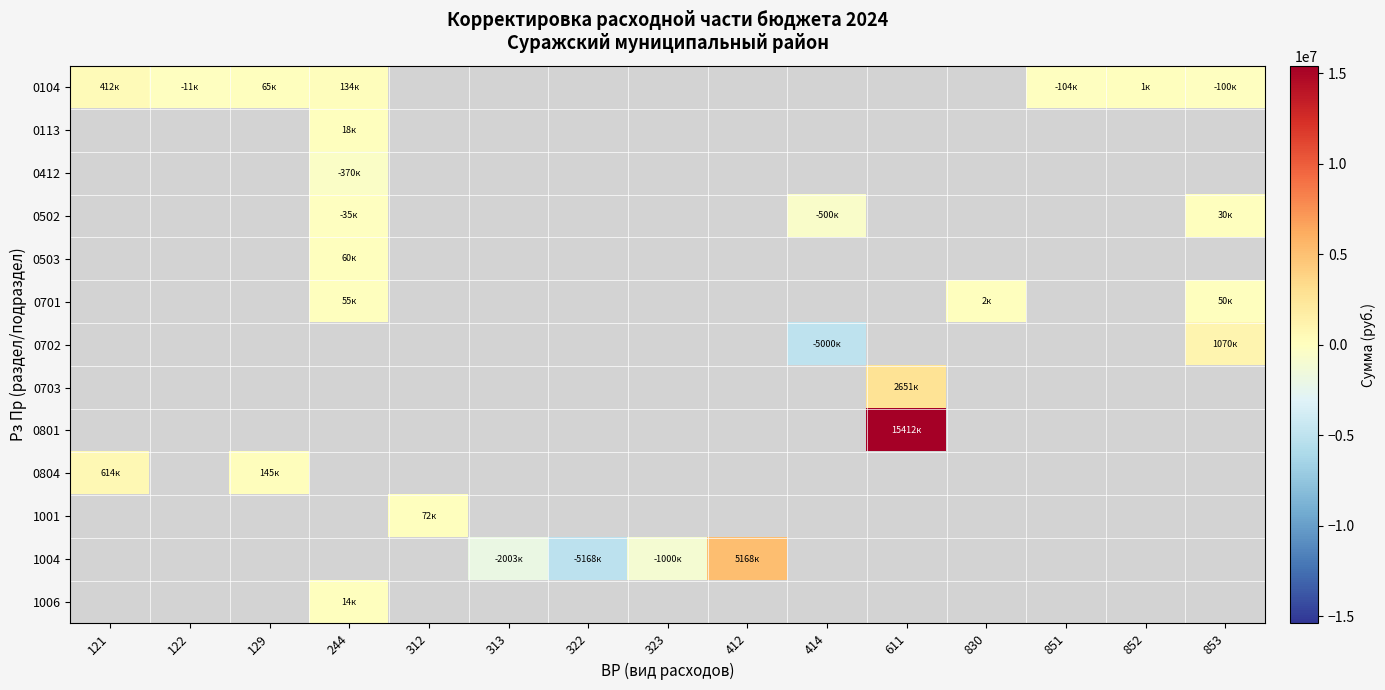

Reading left to right, what are all the values shown in this chart?

0104: 121=412327.5	122=-11390.0	129=65145.6	244=134423.0	312=0.0	313=0.0	322=0.0	323=0.0	412=0.0	414=0.0	611=0.0	830=0.0	851=-104423.0	852=1054.0	853=-99567.1
0113: 121=0.0	122=0.0	129=0.0	244=18244.7	312=0.0	313=0.0	322=0.0	323=0.0	412=0.0	414=0.0	611=0.0	830=0.0	851=0.0	852=0.0	853=0.0
0412: 121=0.0	122=0.0	129=0.0	244=-370000.0	312=0.0	313=0.0	322=0.0	323=0.0	412=0.0	414=0.0	611=0.0	830=0.0	851=0.0	852=0.0	853=0.0
0502: 121=0.0	122=0.0	129=0.0	244=-34549.0	312=0.0	313=0.0	322=0.0	323=0.0	412=0.0	414=-500000.0	611=0.0	830=0.0	851=0.0	852=0.0	853=30000.0
0503: 121=0.0	122=0.0	129=0.0	244=59856.1	312=0.0	313=0.0	322=0.0	323=0.0	412=0.0	414=0.0	611=0.0	830=0.0	851=0.0	852=0.0	853=0.0
0701: 121=0.0	122=0.0	129=0.0	244=55432.1	312=0.0	313=0.0	322=0.0	323=0.0	412=0.0	414=0.0	611=0.0	830=2217.0	851=0.0	852=0.0	853=50000.0
0702: 121=0.0	122=0.0	129=0.0	244=0.0	312=0.0	313=0.0	322=0.0	323=0.0	412=0.0	414=-5000000.0	611=0.0	830=0.0	851=0.0	852=0.0	853=1070000.0
0703: 121=0.0	122=0.0	129=0.0	244=0.0	312=0.0	313=0.0	322=0.0	323=0.0	412=0.0	414=0.0	611=2651000.0	830=0.0	851=0.0	852=0.0	853=0.0
0801: 121=0.0	122=0.0	129=0.0	244=0.0	312=0.0	313=0.0	322=0.0	323=0.0	412=0.0	414=0.0	611=15412000.0	830=0.0	851=0.0	852=0.0	853=0.0
0804: 121=614442.1	122=0.0	129=144557.5	244=0.0	312=0.0	313=0.0	322=0.0	323=0.0	412=0.0	414=0.0	611=0.0	830=0.0	851=0.0	852=0.0	853=0.0
1001: 121=0.0	122=0.0	129=0.0	244=0.0	312=71626.3	313=0.0	322=0.0	323=0.0	412=0.0	414=0.0	611=0.0	830=0.0	851=0.0	852=0.0	853=0.0
1004: 121=0.0	122=0.0	129=0.0	244=0.0	312=0.0	313=-2003100.0	322=-5167800.0	323=-1000000.0	412=5167800.0	414=0.0	611=0.0	830=0.0	851=0.0	852=0.0	853=0.0
1006: 121=0.0	122=0.0	129=0.0	244=14000.0	312=0.0	313=0.0	322=0.0	323=0.0	412=0.0	414=0.0	611=0.0	830=0.0	851=0.0	852=0.0	853=0.0